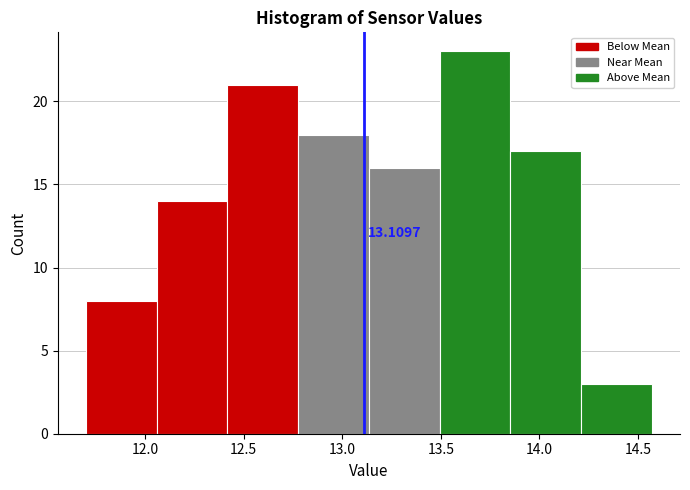

Over which range of the x-axis is the bar tallest?

13.50 to 13.85